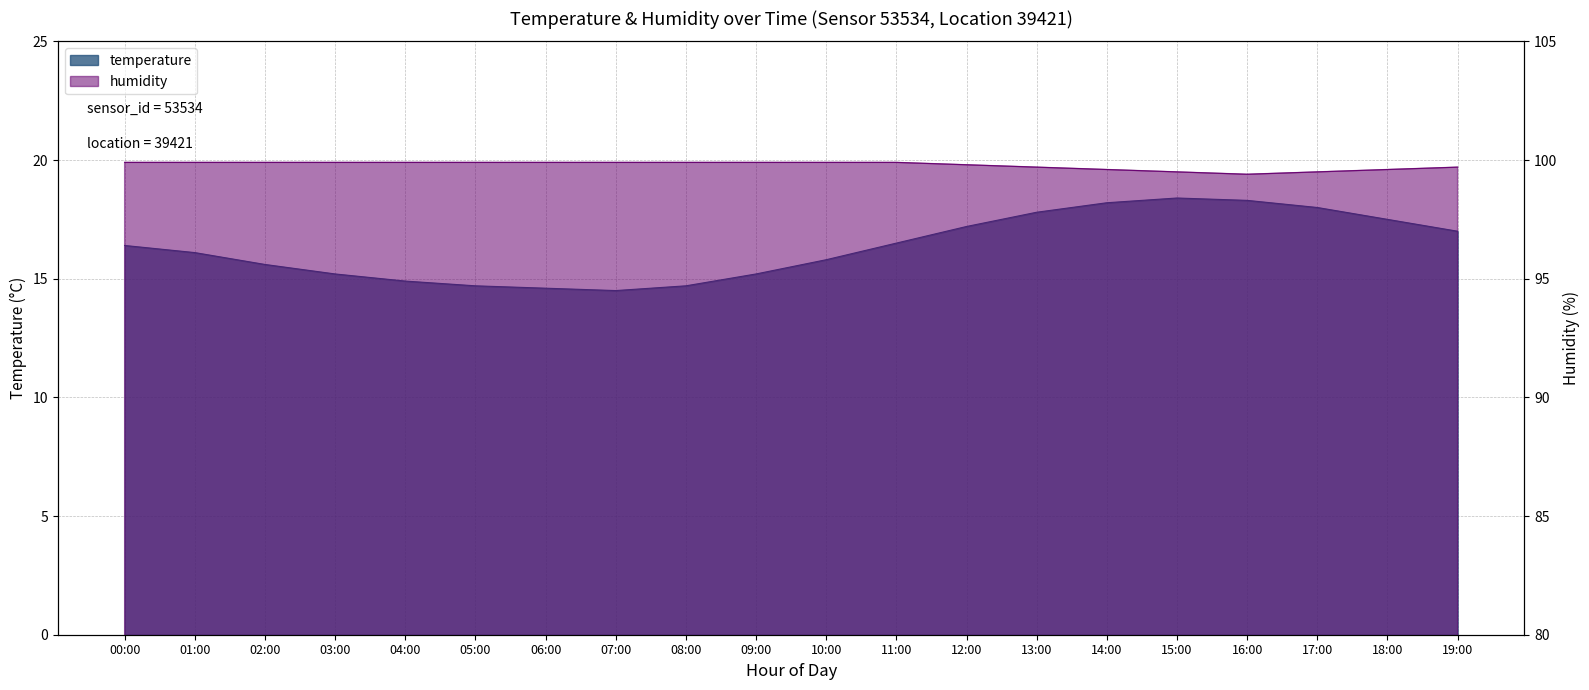

Rank the series by their maximum value, from lowest to highest.

temperature, humidity